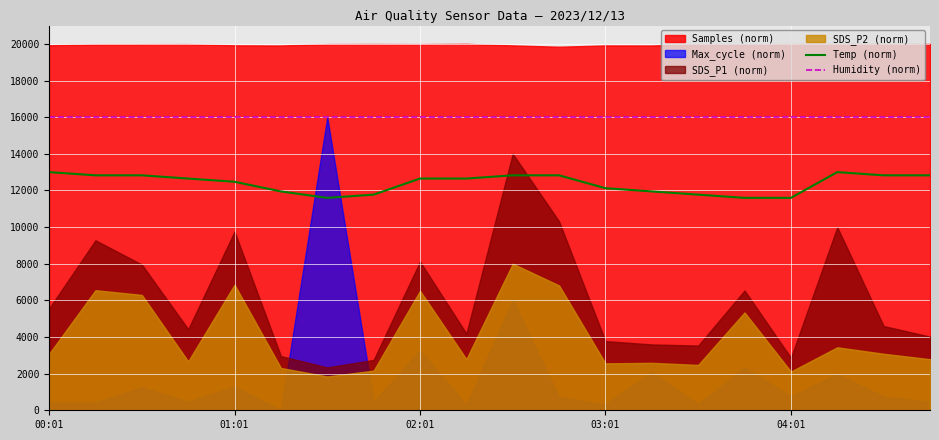

True or false: Temp (norm) and Humidity (norm) intersect in this chart.

False